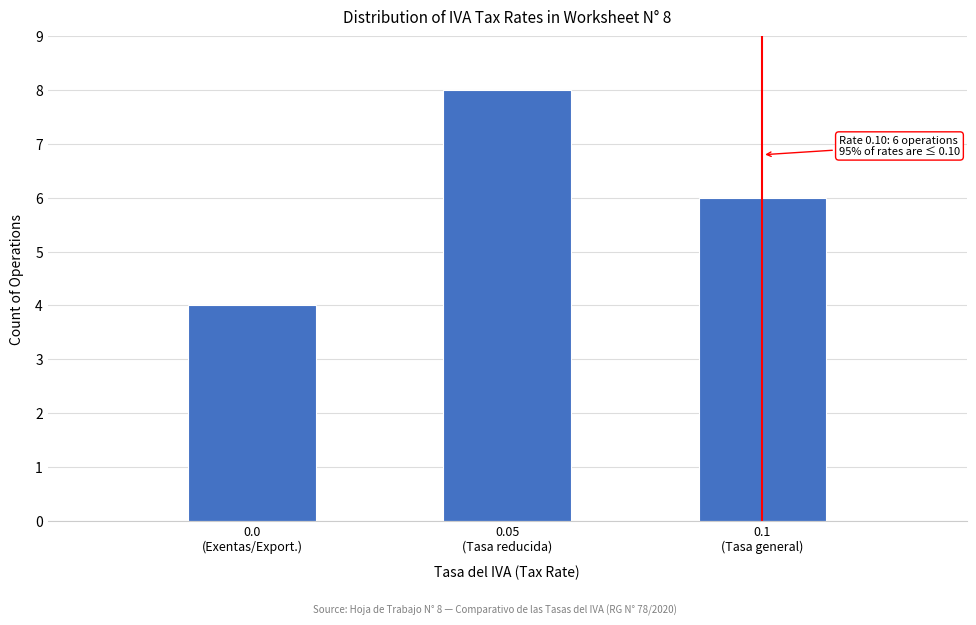

Reading left to right, transcribe all the data shown in this chart.

4	8	6